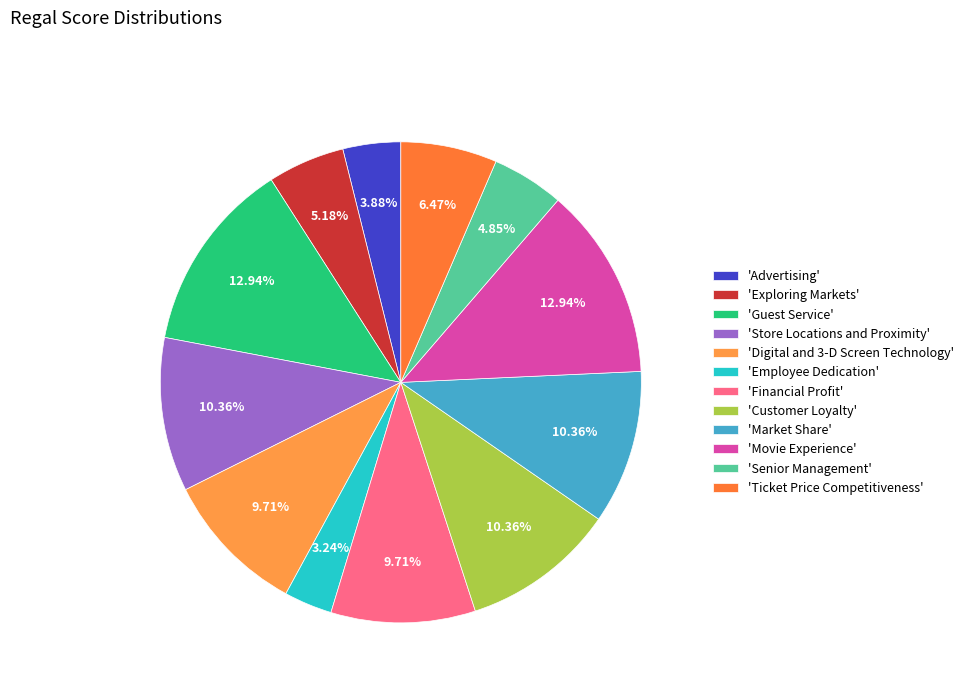

Rank the categories by value from lowest to highest.

Employee Dedication, Advertising, Senior Management, Exploring Markets, Ticket Price Competitiveness, Digital and 3-D Screen Technology, Financial Profit, Store Locations and Proximity, Customer Loyalty, Market Share, Guest Service, Movie Experience